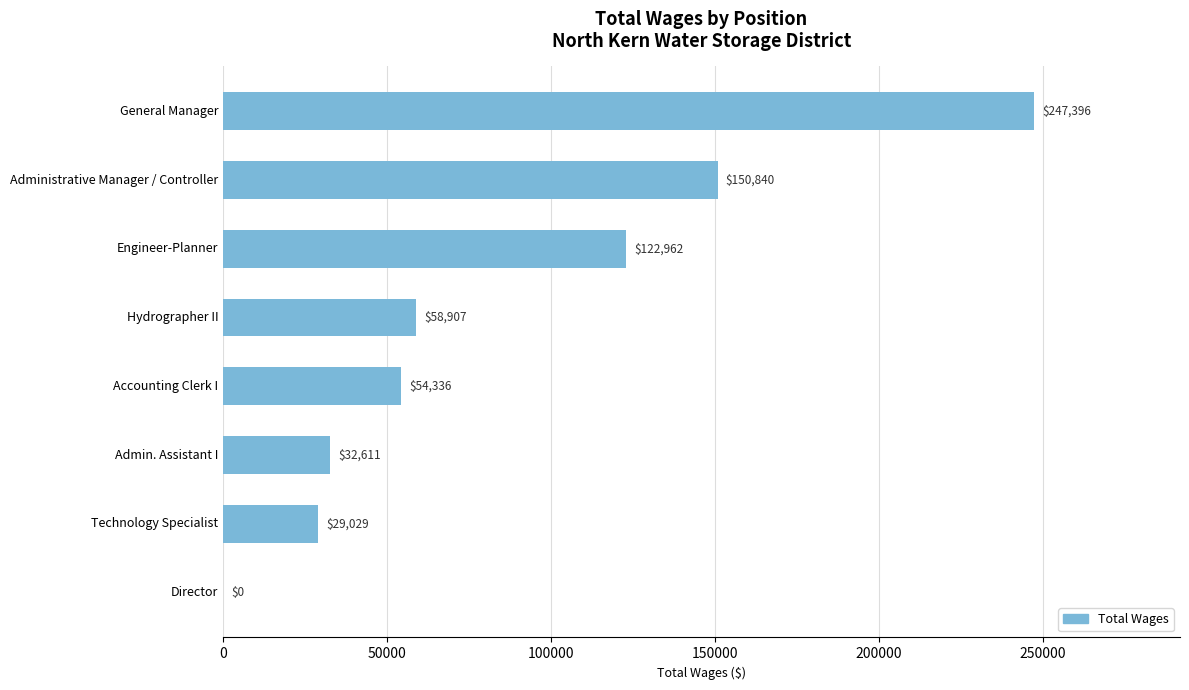

Which has a higher value, Director or Administrative Manager / Controller?

Administrative Manager / Controller